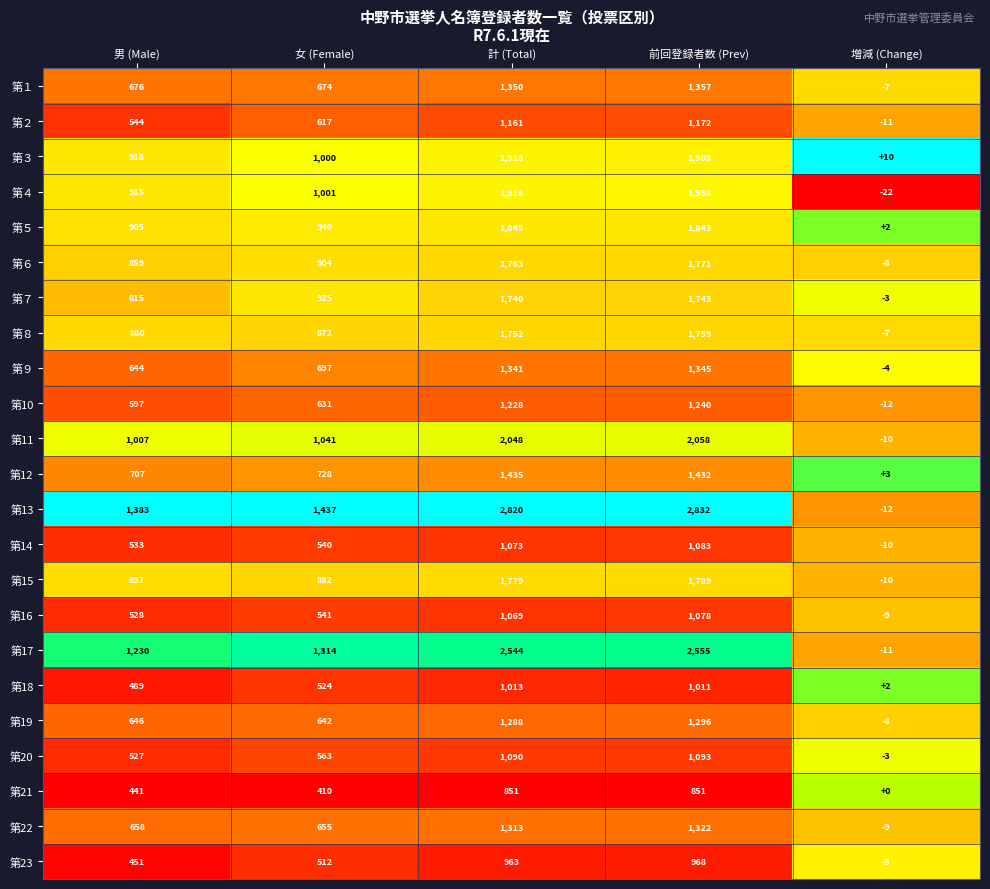

Which series has the widest spread of values?

第13